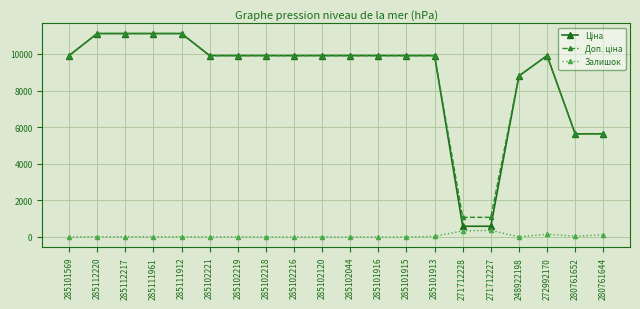

The value of Залишок at 285101916 is 0.0. True or false?

True